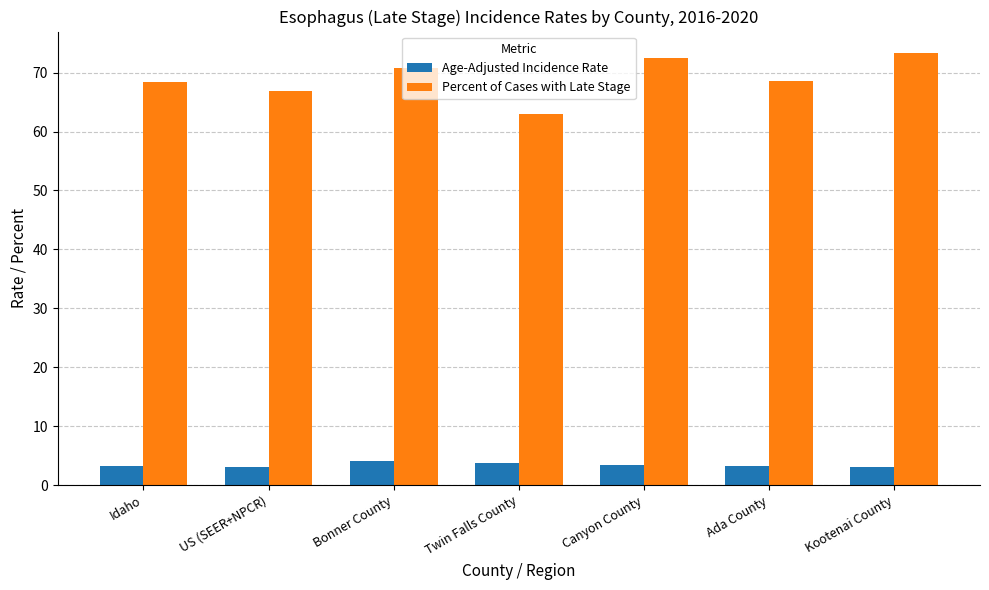

What is the label of the 2nd bar from the right?

Ada County